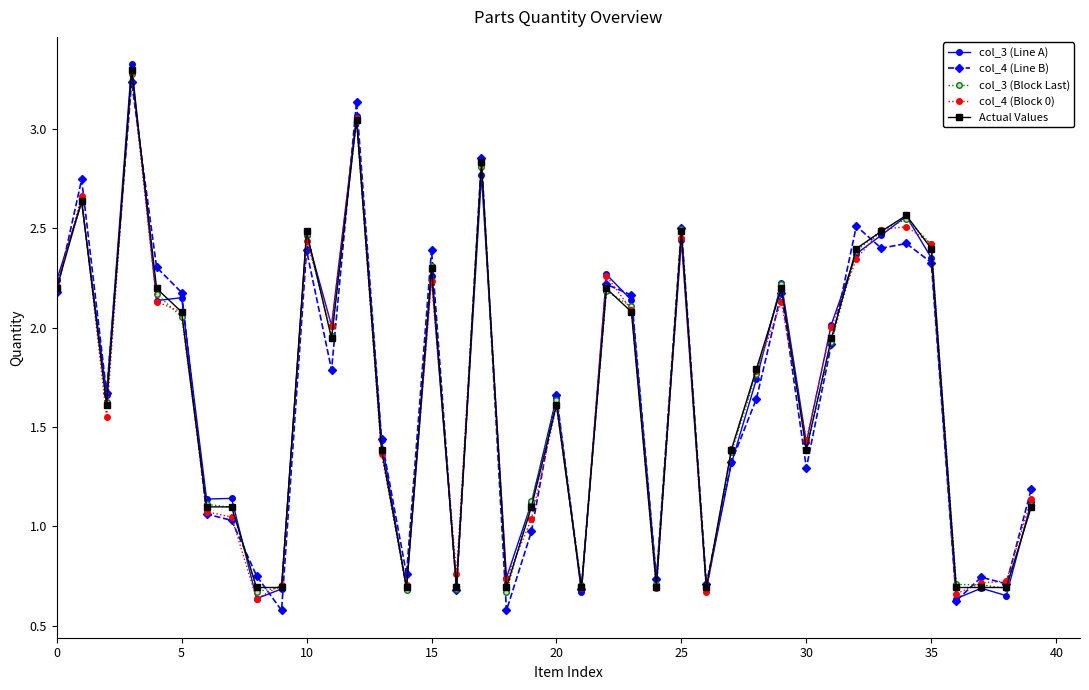

How many data points in Actual Values are above 1?

29